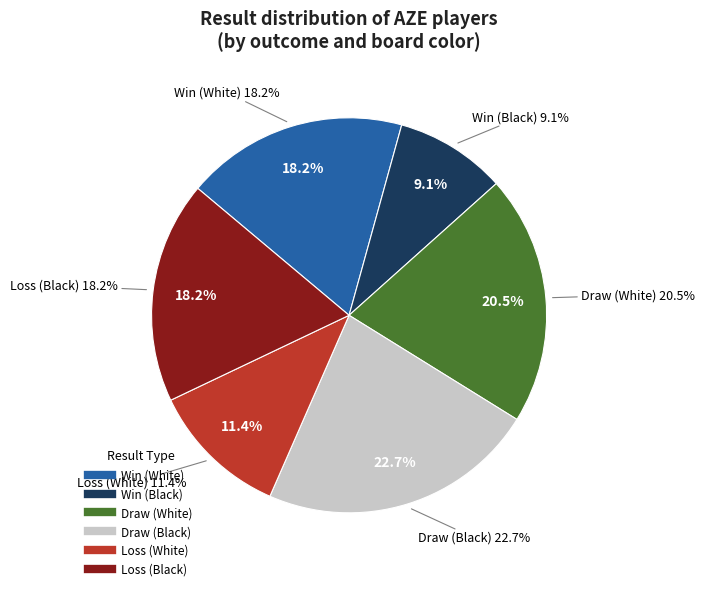

What portion of the pie excludes s 1?

90.9%